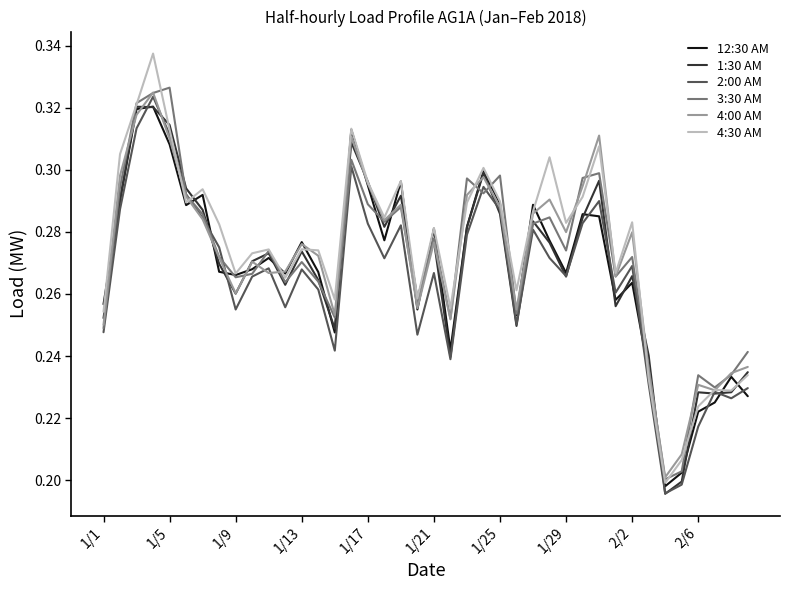

How many categories are shown in the chart?

40